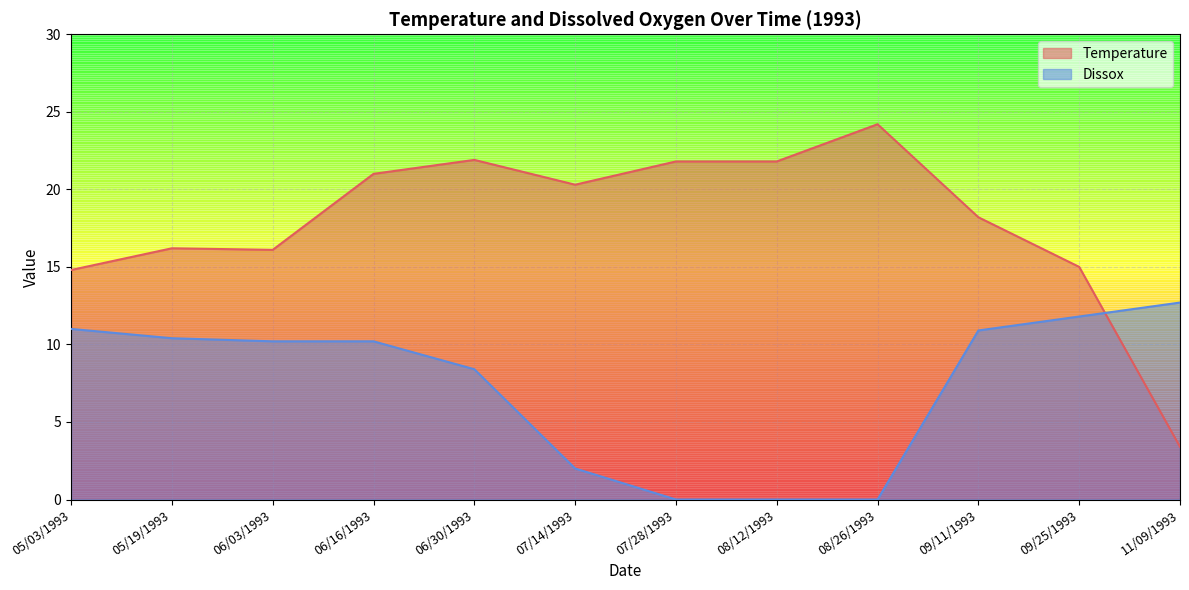

Which category has the lowest value in the Temperature series?

11/09/1993